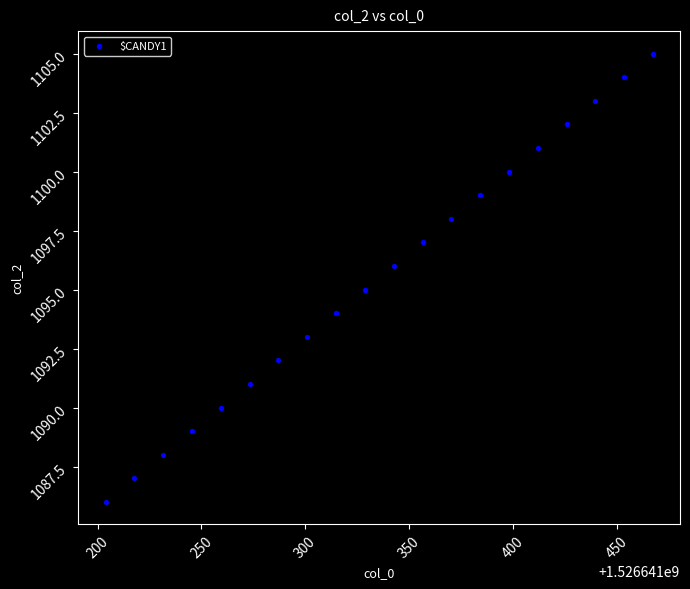

What is the range of Y values (max minus min)?

19